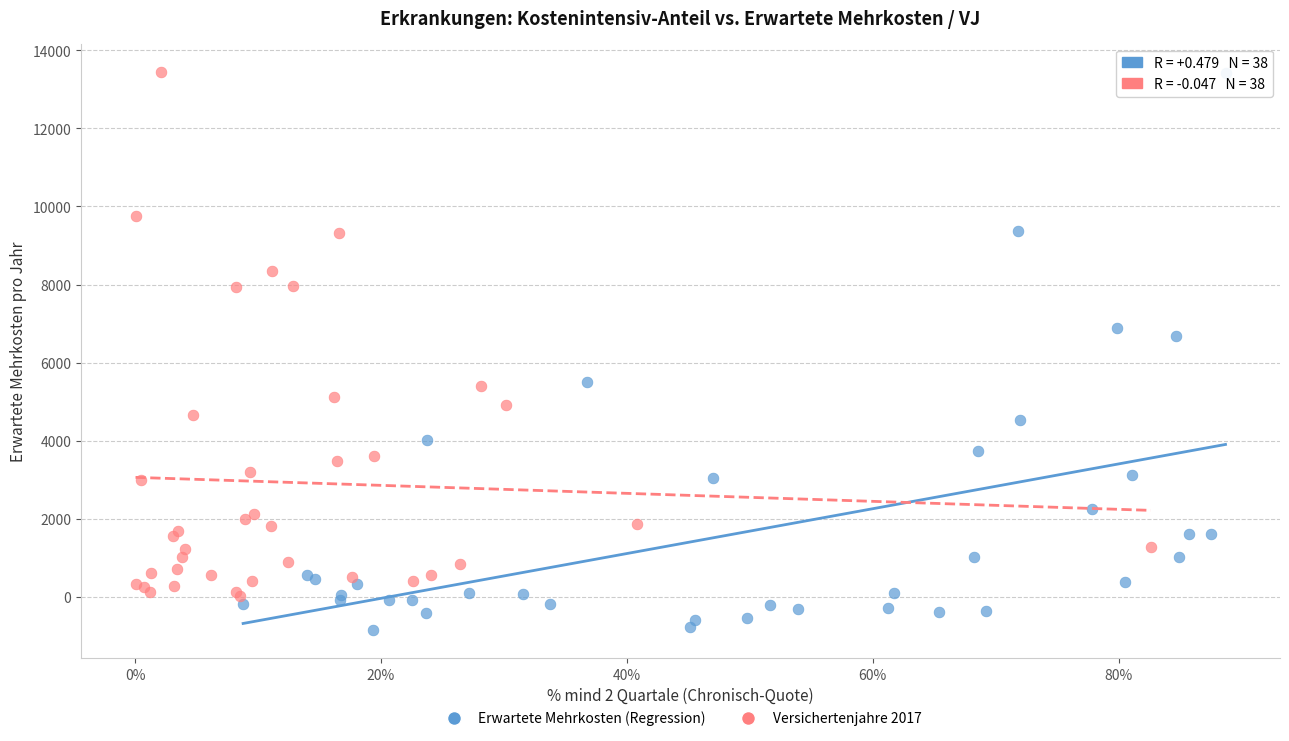

Which series has the widest spread of Y values?

Erwartete Mehrkosten (Regression)